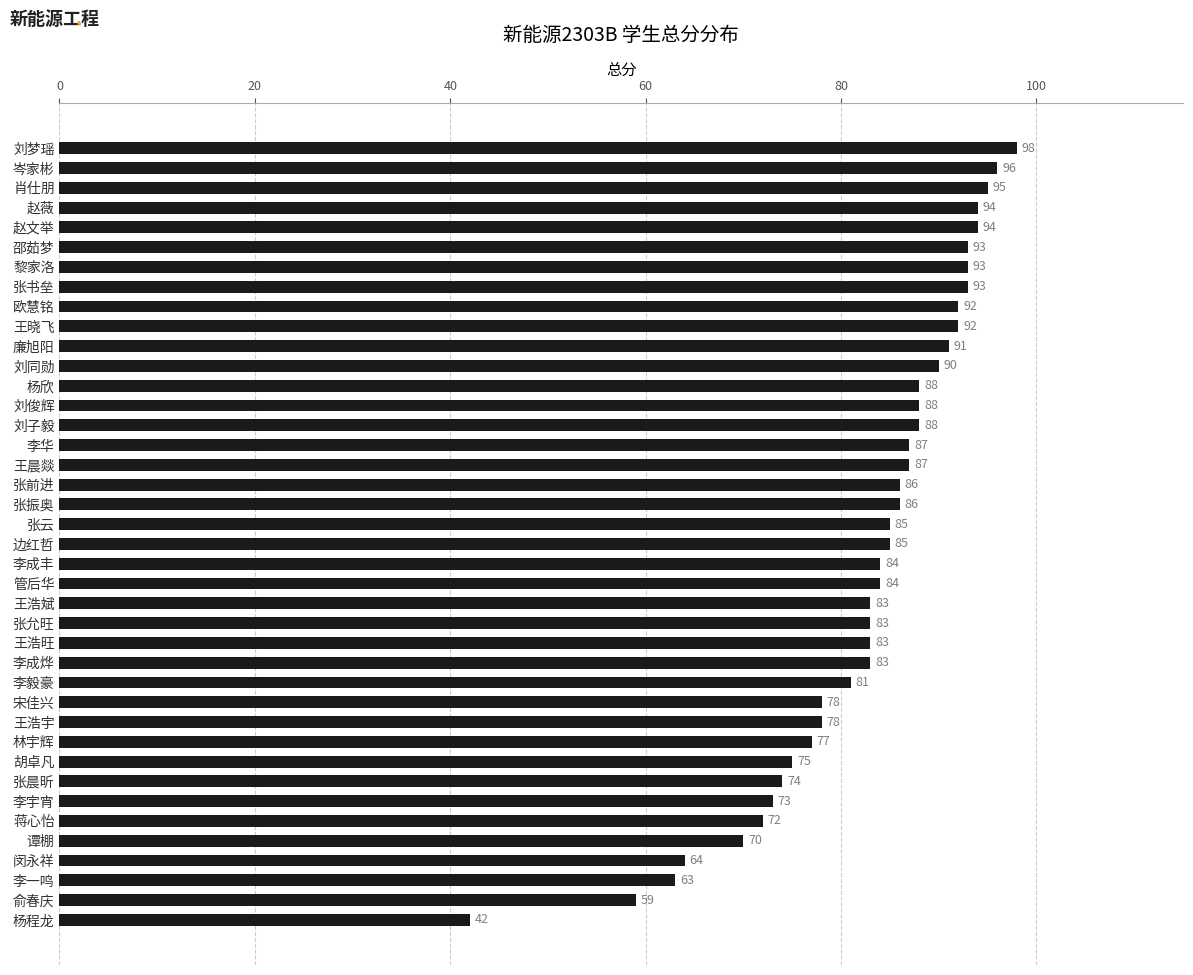

Is it true that the value at 李毅豪 is 81?

True